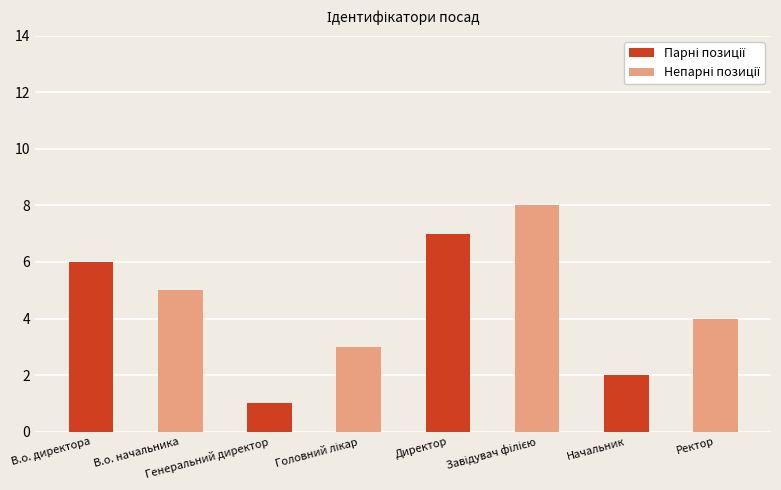

How many values are below 5?

4